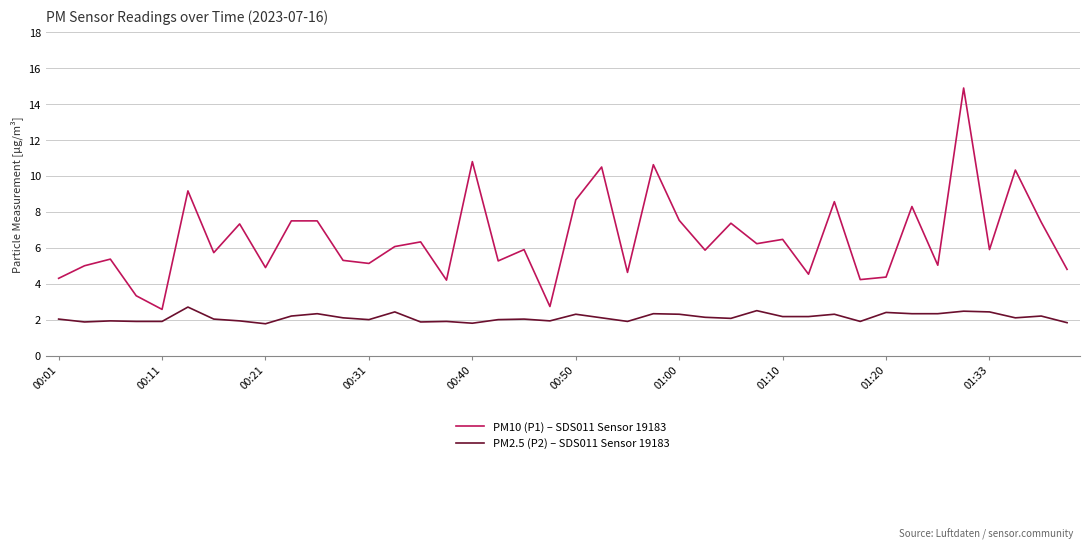

What is the smallest value displayed?

1.8